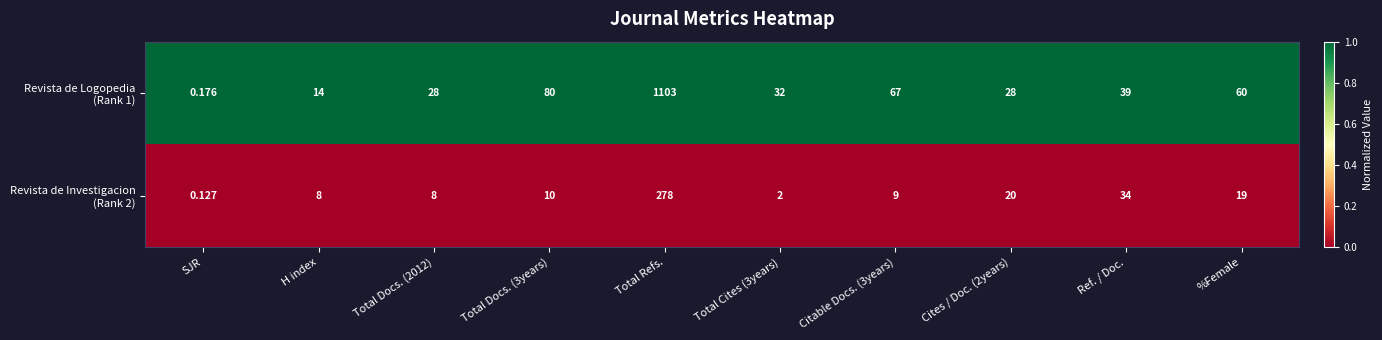

At which category is the sum across all series the highest?

Total Refs.